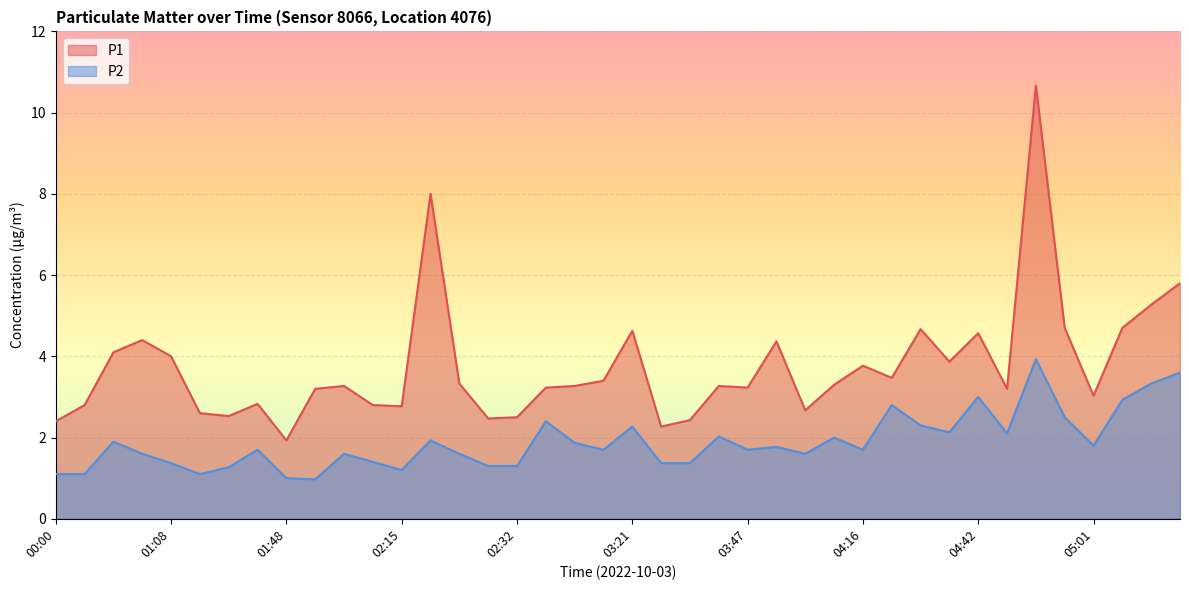

True or false: P2 has a value of 2.0 at 03:45.

True